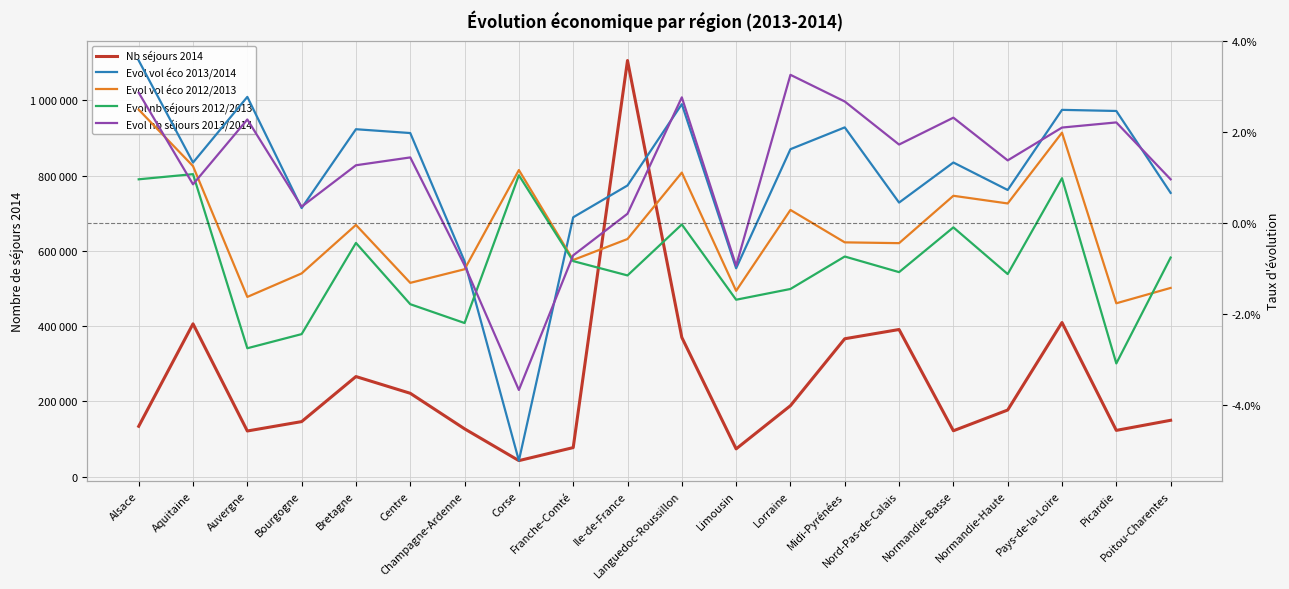

Does the chart display data point markers on the line(s)?

No